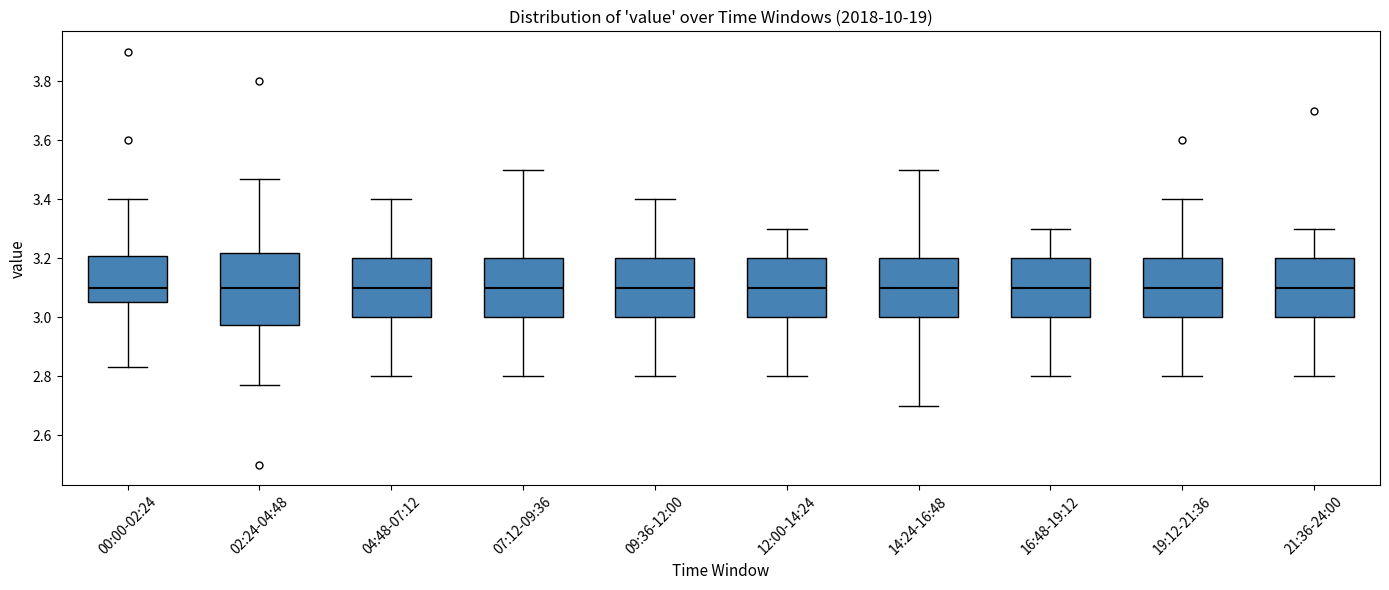

Comparing the boxes themselves (not the whiskers), which one is the tallest?

02:24-04:48